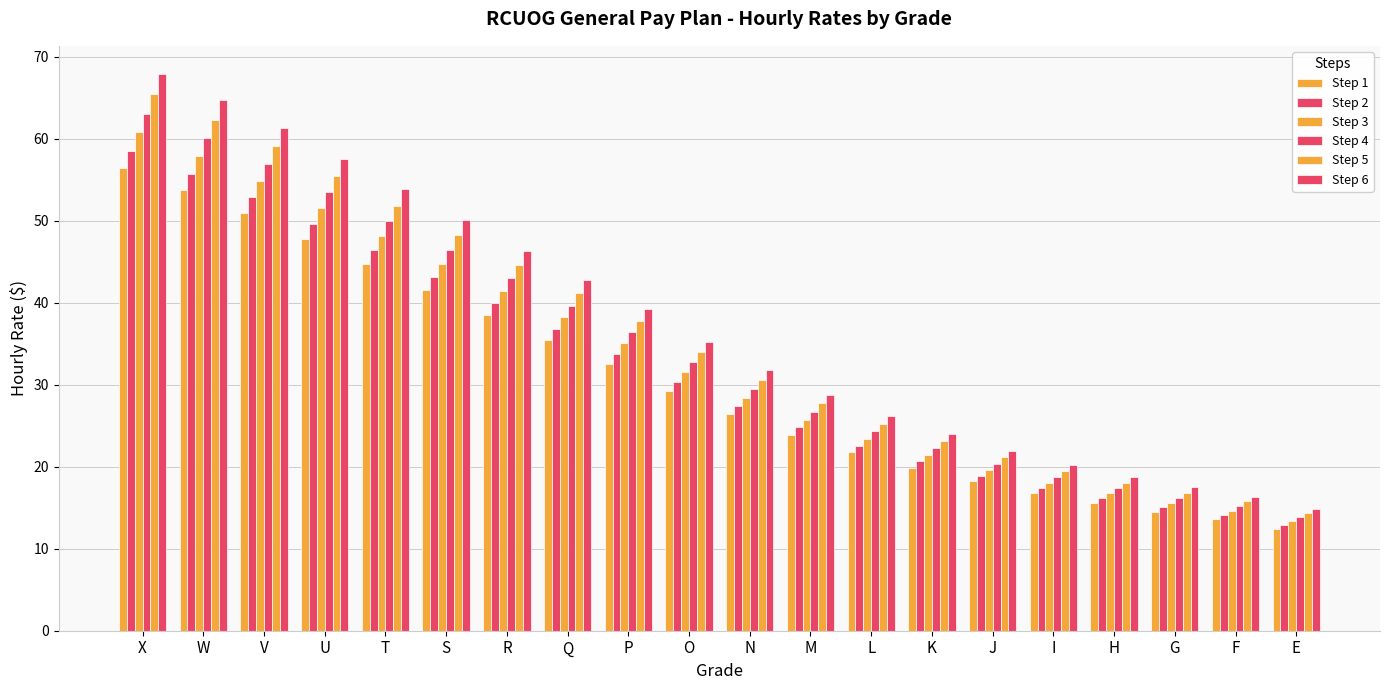

How many bars are there in total?

120